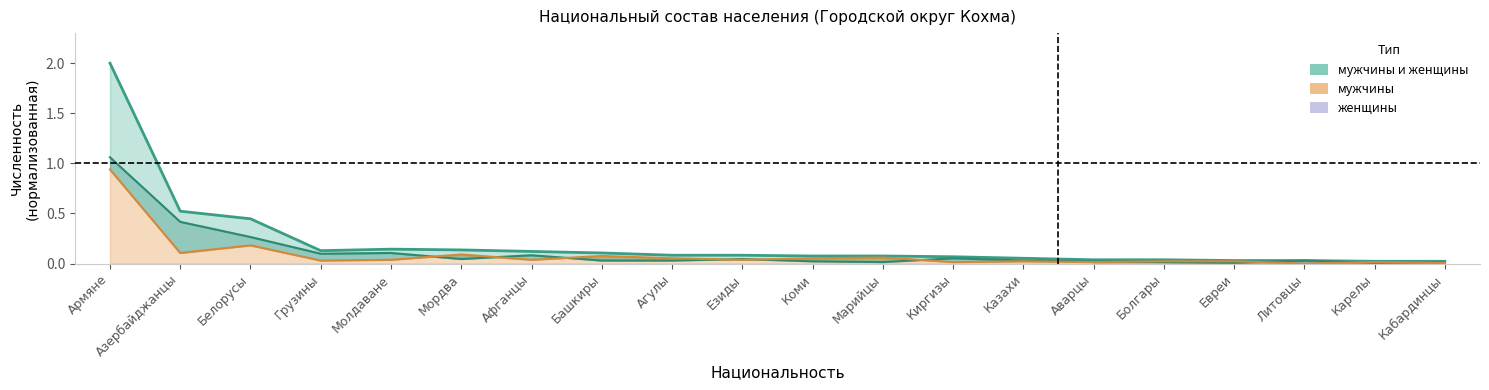

Reading left to right, what are all the values shown in this chart?

мужчины и женщины: Армяне=2.0	Азербайджанцы=0.5	Белорусы=0.4	Грузины=0.1	Молдаване=0.1	Мордва=0.1	Афганцы=0.1	Башкиры=0.1	Агулы=0.1	Езиды=0.1	Коми=0.1	Марийцы=0.1	Киргизы=0.1	Казахи=0.1	Аварцы=0.0	Болгары=0.0	Евреи=0.0	Литовцы=0.0	Карелы=0.0	Кабардинцы=0.0
мужчины: Армяне=1.1	Азербайджанцы=0.4	Белорусы=0.3	Грузины=0.1	Молдаване=0.1	Мордва=0.0	Афганцы=0.1	Башкиры=0.0	Агулы=0.0	Езиды=0.0	Коми=0.0	Марийцы=0.0	Киргизы=0.1	Казахи=0.0	Аварцы=0.0	Болгары=0.0	Евреи=0.0	Литовцы=0.0	Карелы=0.0	Кабардинцы=0.0
женщины: Армяне=0.9	Азербайджанцы=0.1	Белорусы=0.2	Грузины=0.0	Молдаване=0.0	Мордва=0.1	Афганцы=0.0	Башкиры=0.1	Агулы=0.1	Езиды=0.0	Коми=0.1	Марийцы=0.1	Киргизы=0.0	Казахи=0.0	Аварцы=0.0	Болгары=0.0	Евреи=0.0	Литовцы=0.0	Карелы=0.0	Кабардинцы=0.0